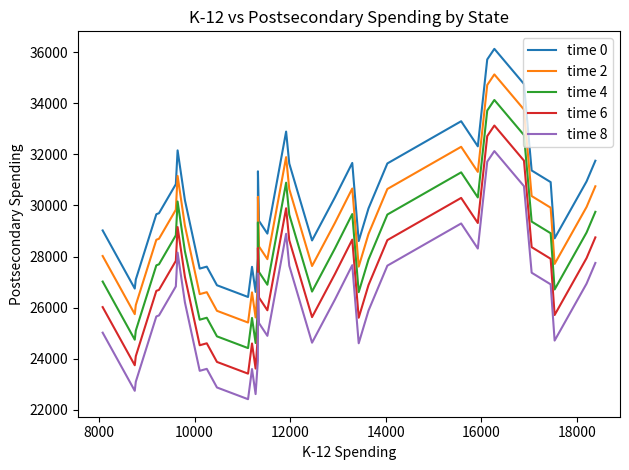

List the series in order of their overall mean, highest first.

time 0, time 2, time 4, time 6, time 8